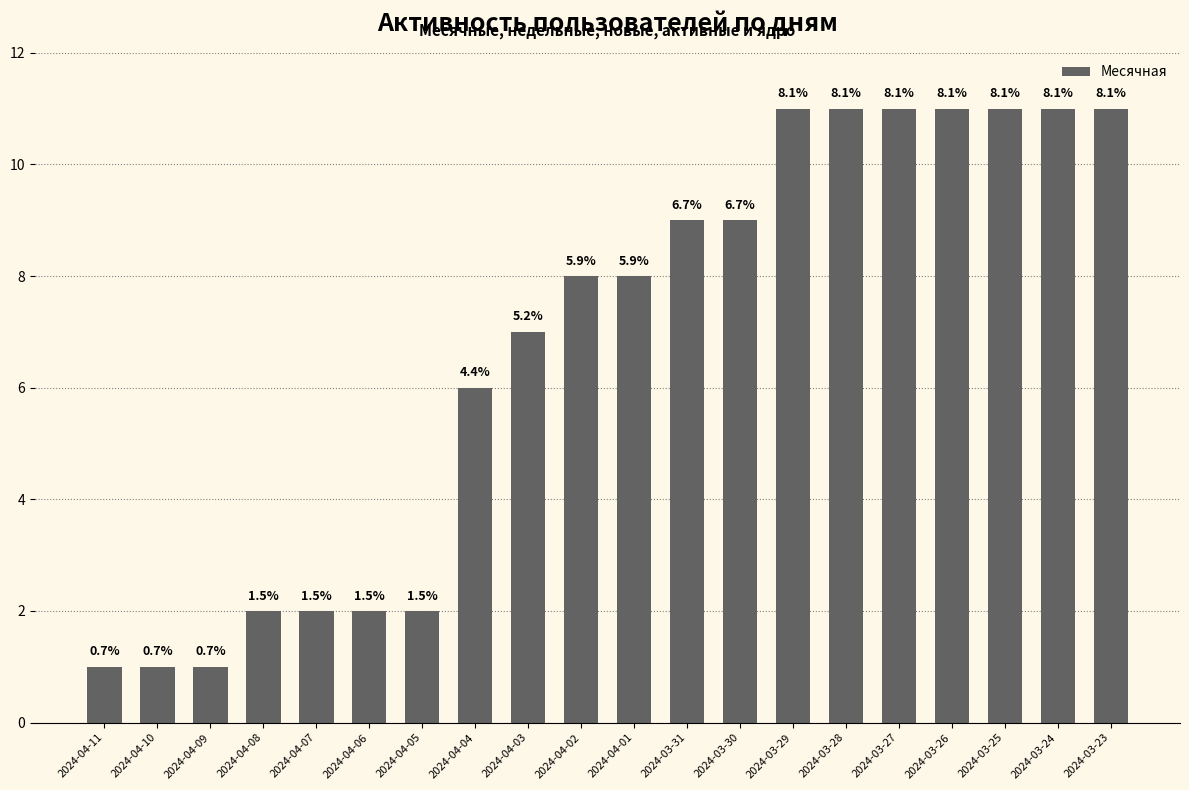

What is the average value?

7